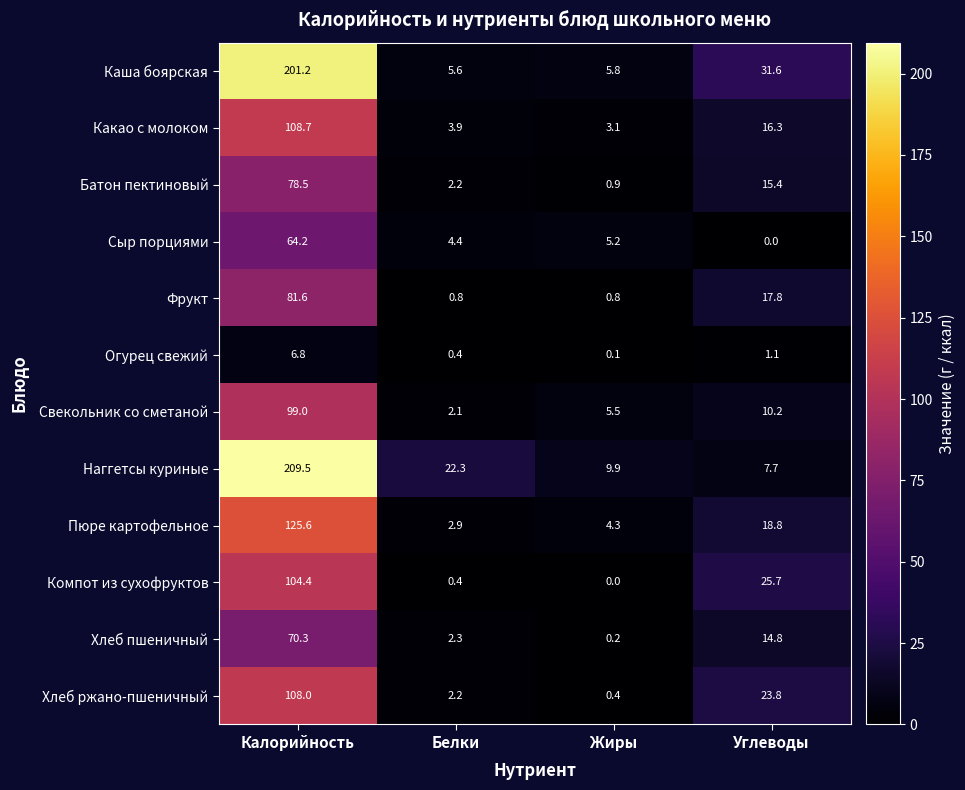

Which series has the largest range (max minus min)?

Наггетсы куриные